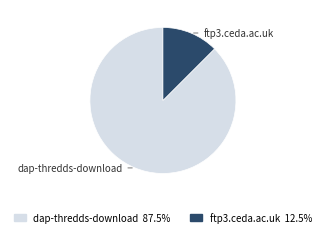

Combined, do ftp3.ceda.ac.uk and dap-thredds-download account for over 50%?

Yes